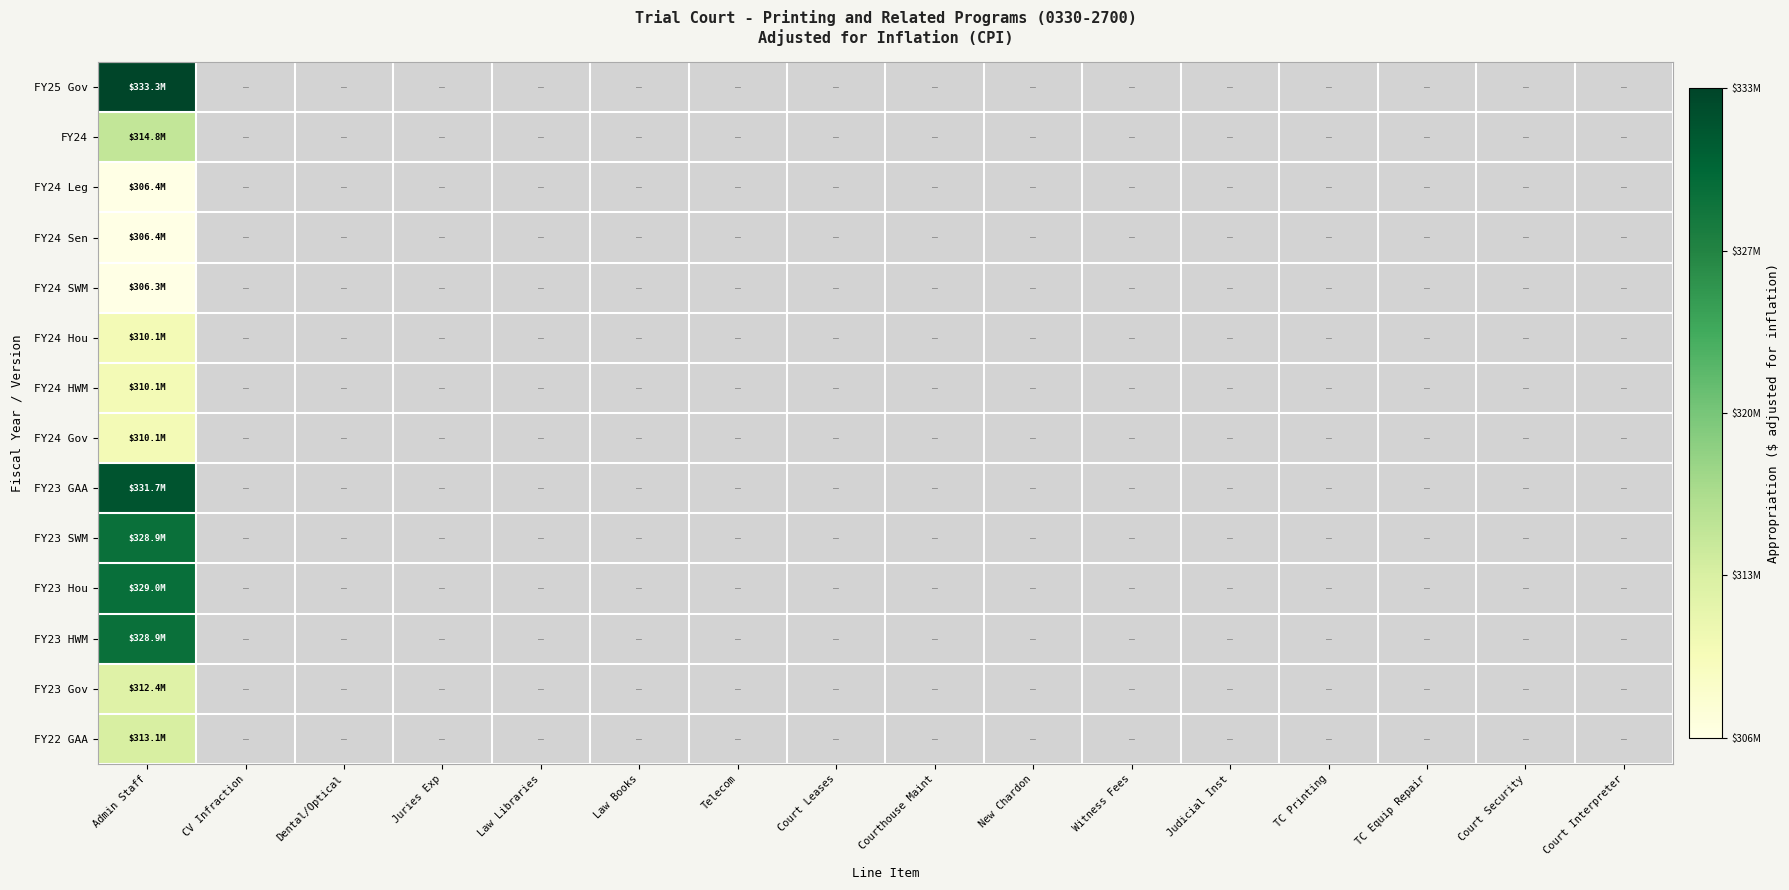

At how many categories does at least one series exceed 316167840?

1